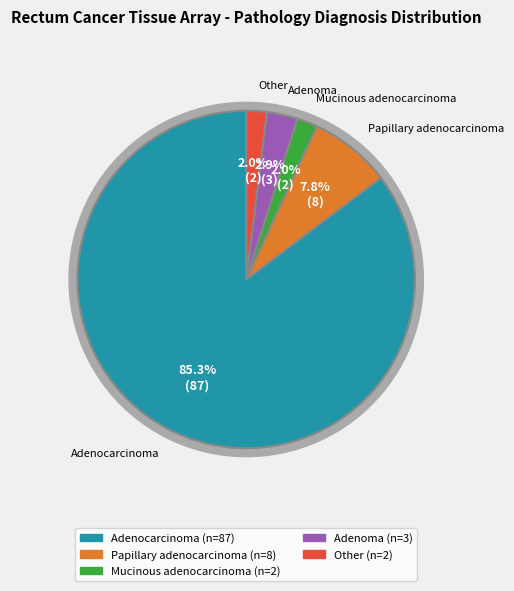

Which slice is the smallest?

Mucinous adenocarcinoma